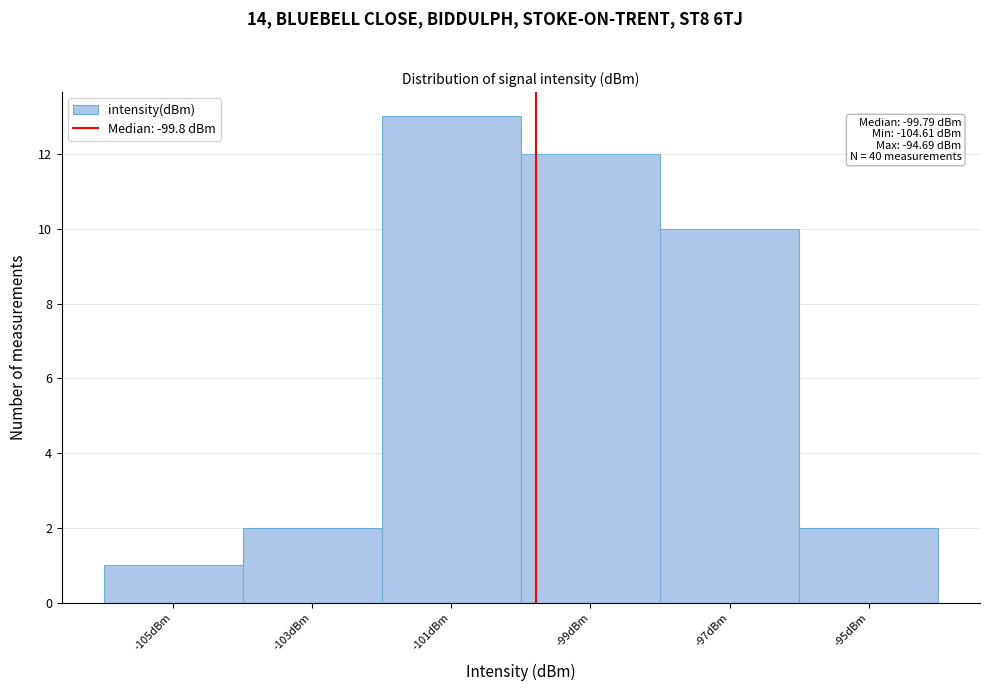

Which range on the x-axis has the tallest bar?

-102 to -100